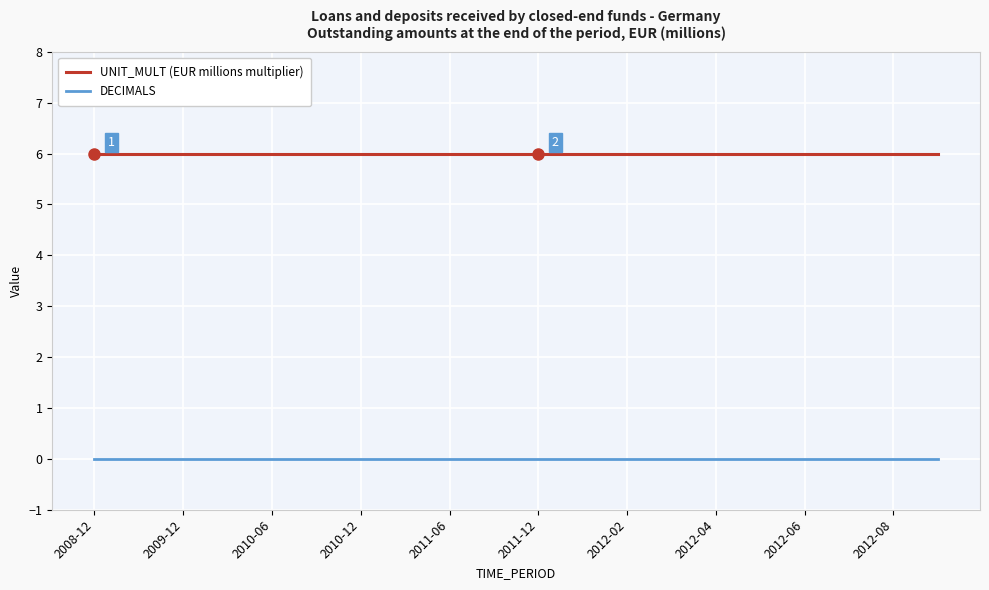

True or false: UNIT_MULT (EUR millions multiplier) and DECIMALS cross at least once.

False